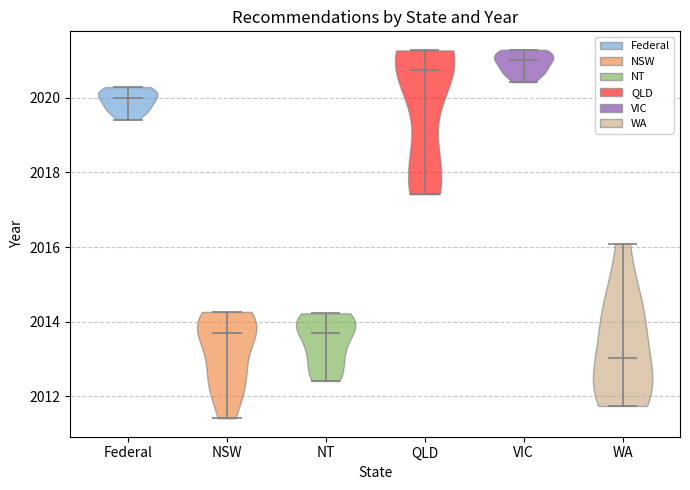

Reading left to right, read every violin against the y-axis: where its median line is, and the lowest and highest points it reaches. The values are not printed on the chart, so give them approximately, as read against the axis.

Federal: median line 2020.0, lowest point 2019.4, highest point 2020.2
NSW: median line 2013.6, lowest point 2011.4, highest point 2014.2
NT: median line 2013.6, lowest point 2012.4, highest point 2014.2
QLD: median line 2020.8, lowest point 2017.4, highest point 2021.2
VIC: median line 2021.0, lowest point 2020.4, highest point 2021.2
WA: median line 2013.0, lowest point 2011.8, highest point 2016.0